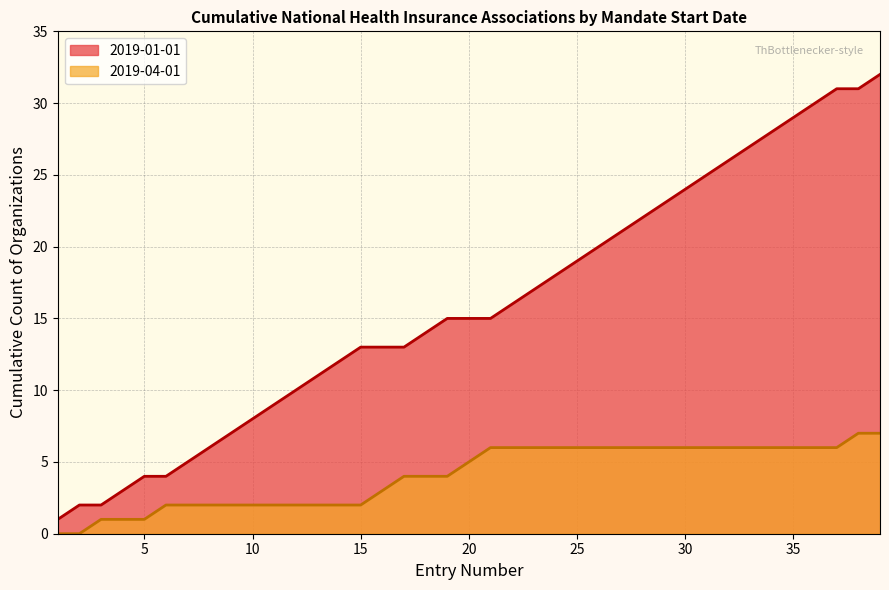

What is the difference between the maximum and minimum values in the 2019-04-01 series?

7